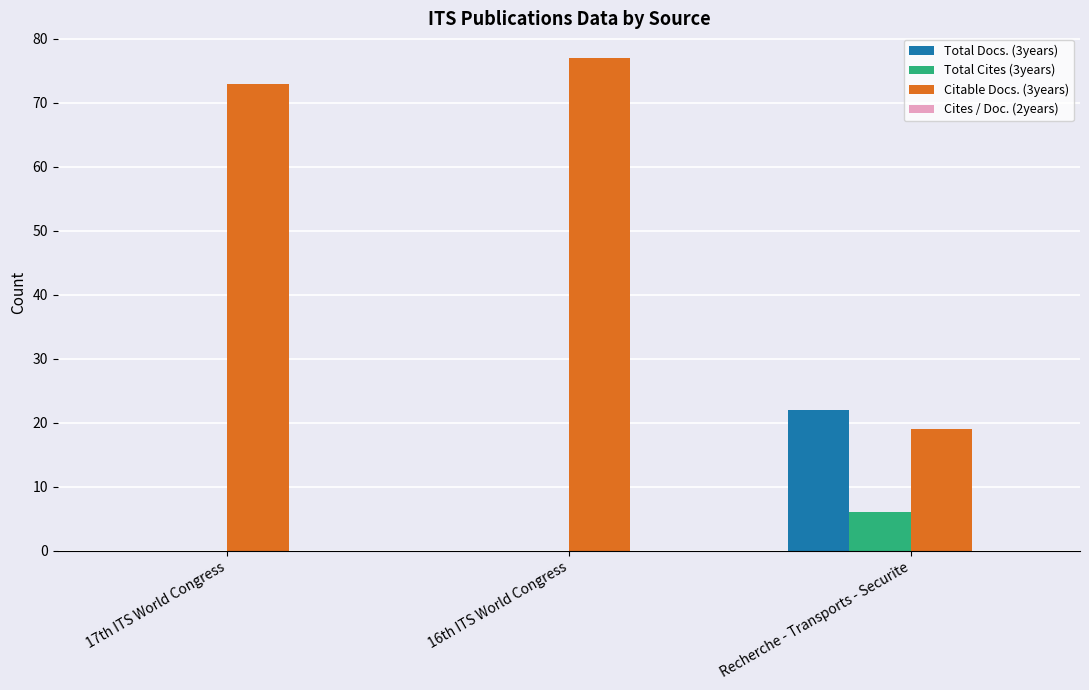

At which category is the sum across all series the highest?

16th ITS World Congress